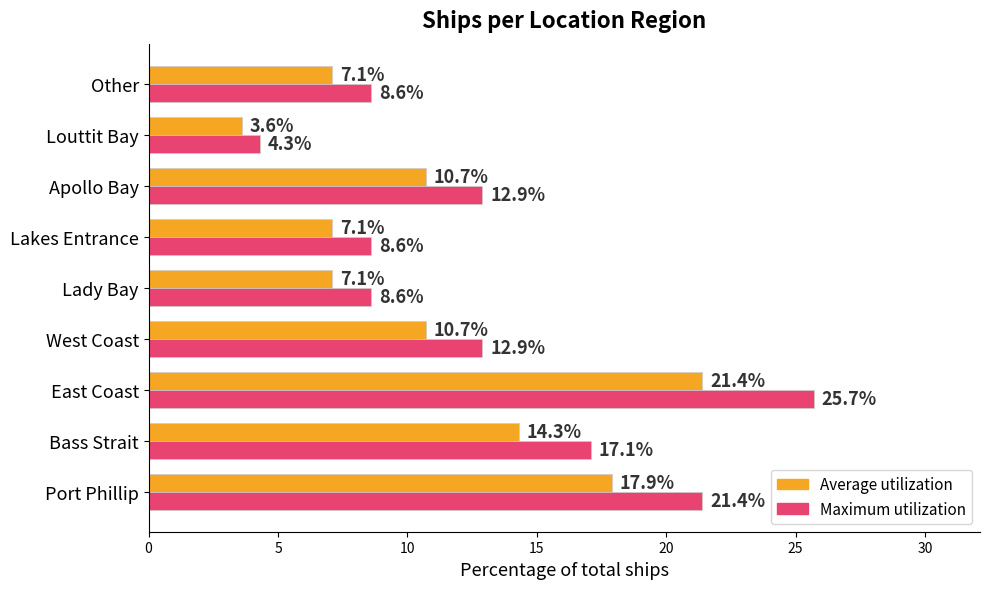

What is the total value across all series at Bass Strait?

31.4